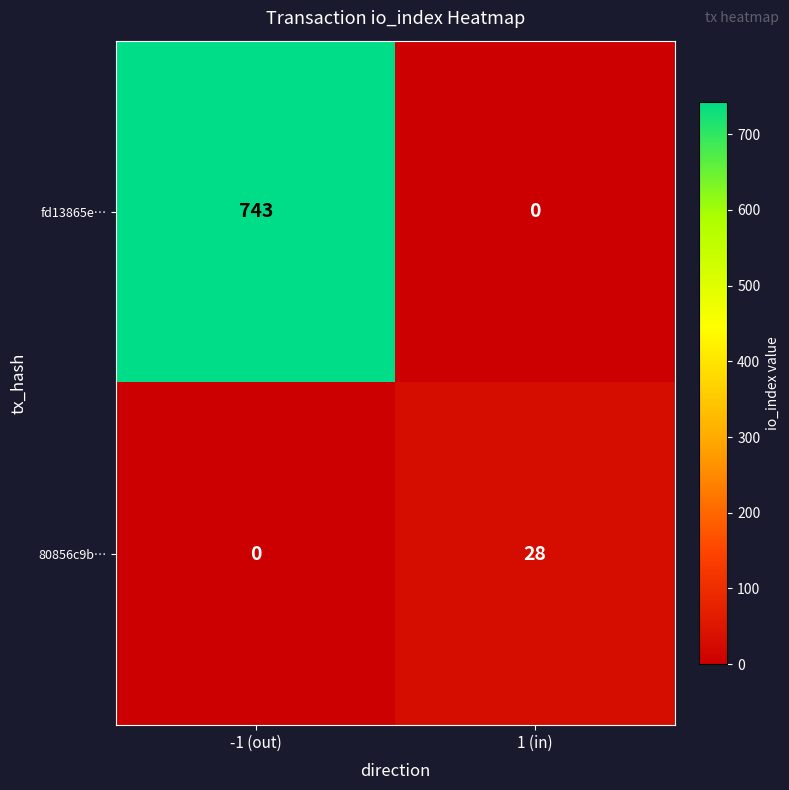

Reading left to right, list all the values displayed in this chart.

fd13865e…: -1 (out)=743	1 (in)=0
80856c9b…: -1 (out)=0	1 (in)=28